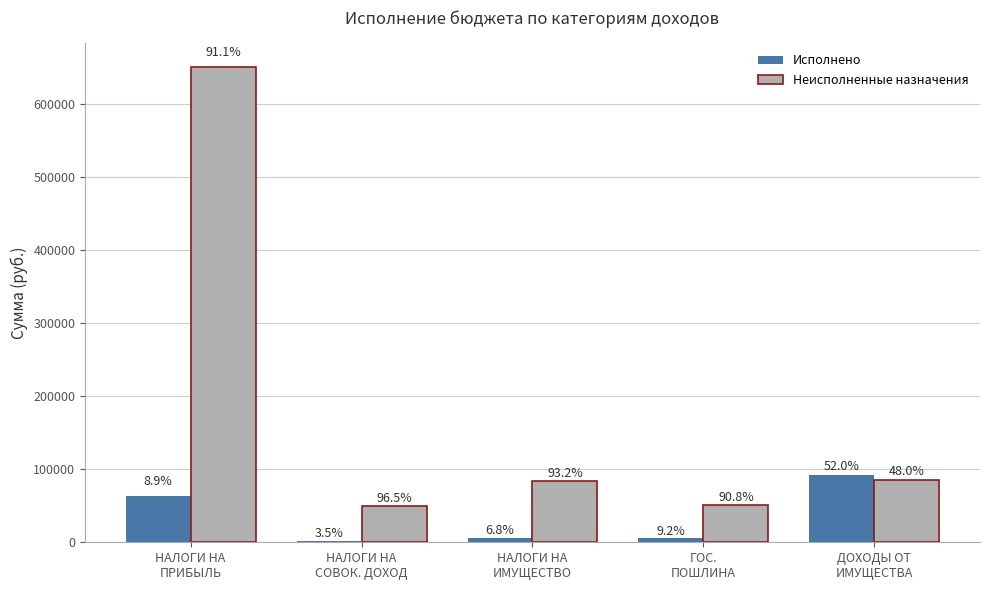

Is the value of Неисполненные назначения at НАЛОГИ НА
ПРИБЫЛЬ greater than the value of Исполнено at ДОХОДЫ ОТ
ИМУЩЕСТВА?

Yes